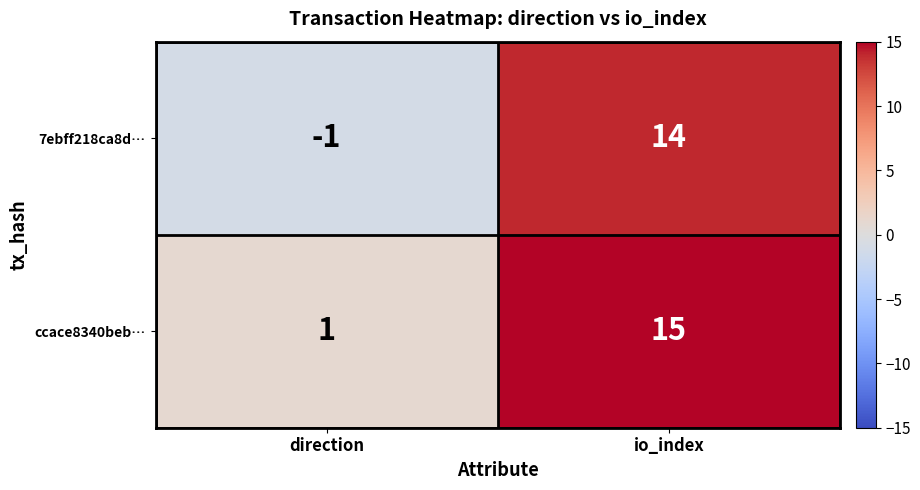

Which series has the widest spread of values?

7ebff218ca8d…